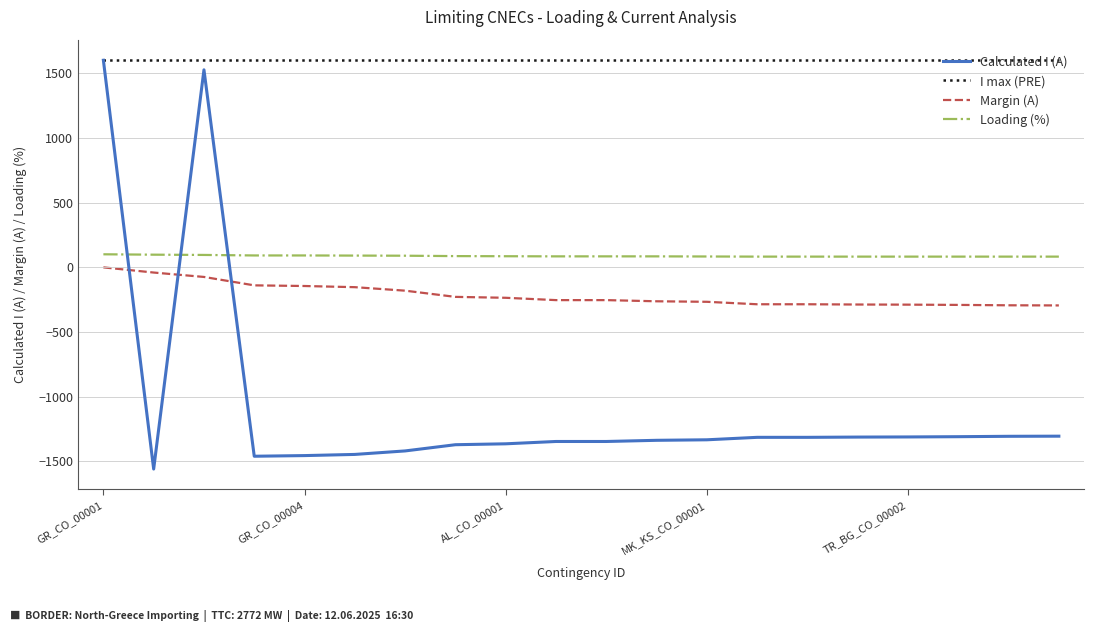

What is the minimum value shown in the chart?

-1559